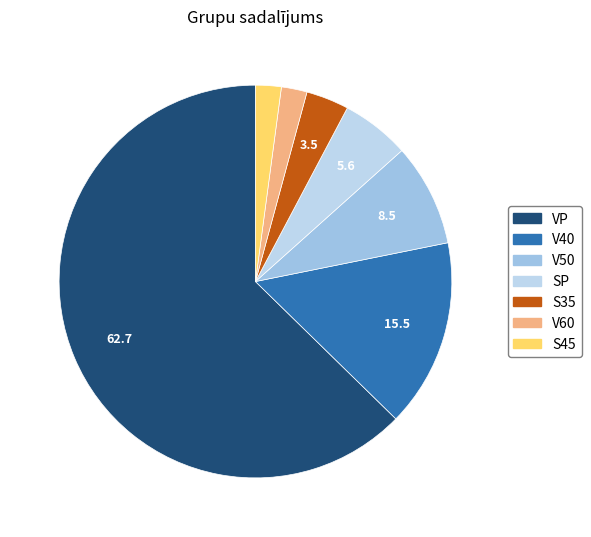

Which has a higher value, V40 or SP?

V40